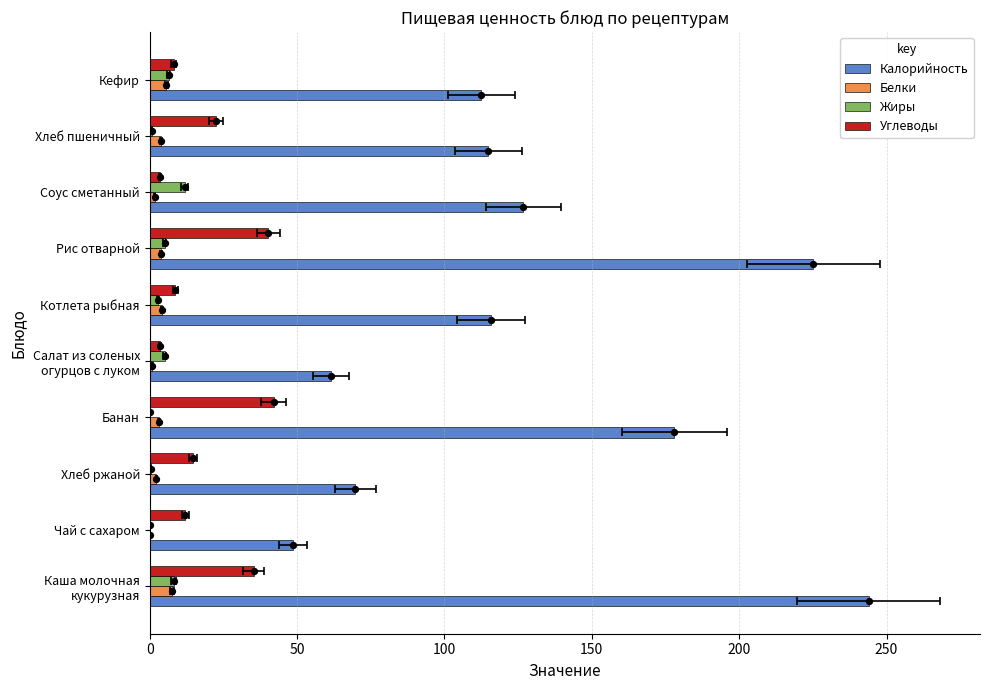

What are all the series names shown in the legend?

Калорийность, Белки, Жиры, Углеводы